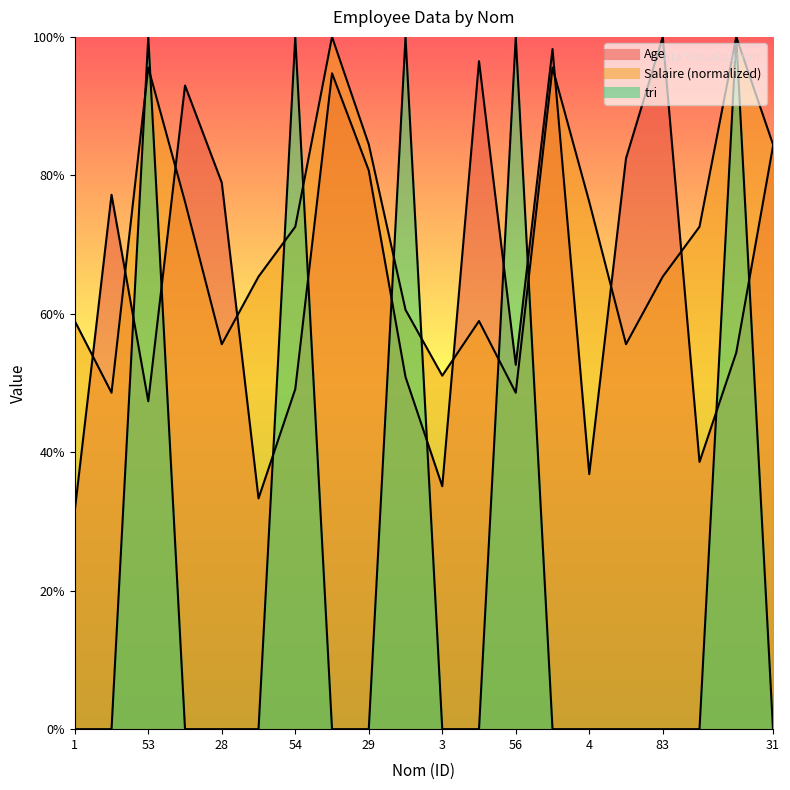

Where do tri and Salaire first cross each other?

27 and 53